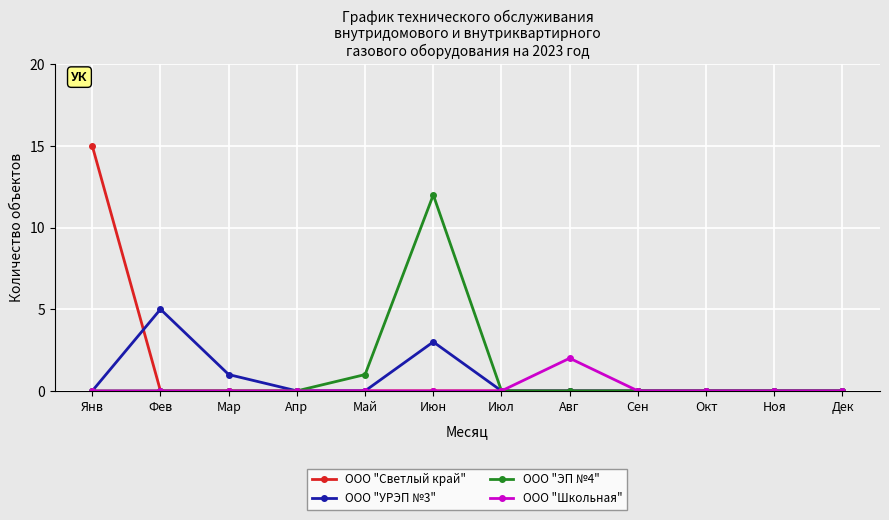

Rank the series by their average value, from lowest to highest.

ООО "Школьная", ООО "УРЭП №3", ООО "ЭП №4", ООО "Светлый край"